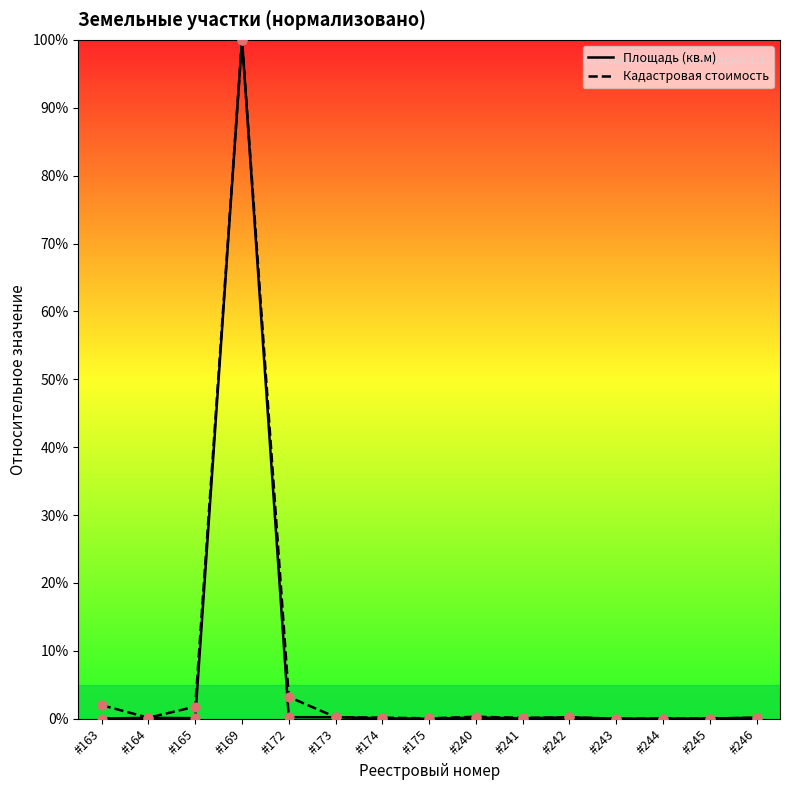

At how many categories does at least one series exceed 13?

1